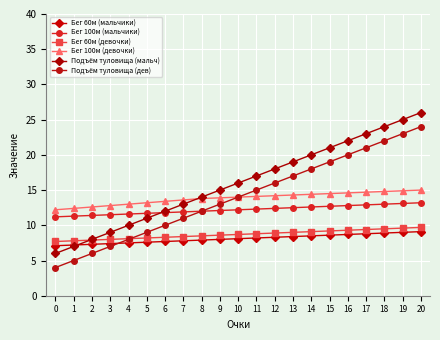

What are all the series names shown in the legend?

Бег 60м (мальчики), Бег 100м (мальчики), Бег 60м (девочки), Бег 100м (девочки), Подъём туловища (мальч), Подъём туловища (дев)